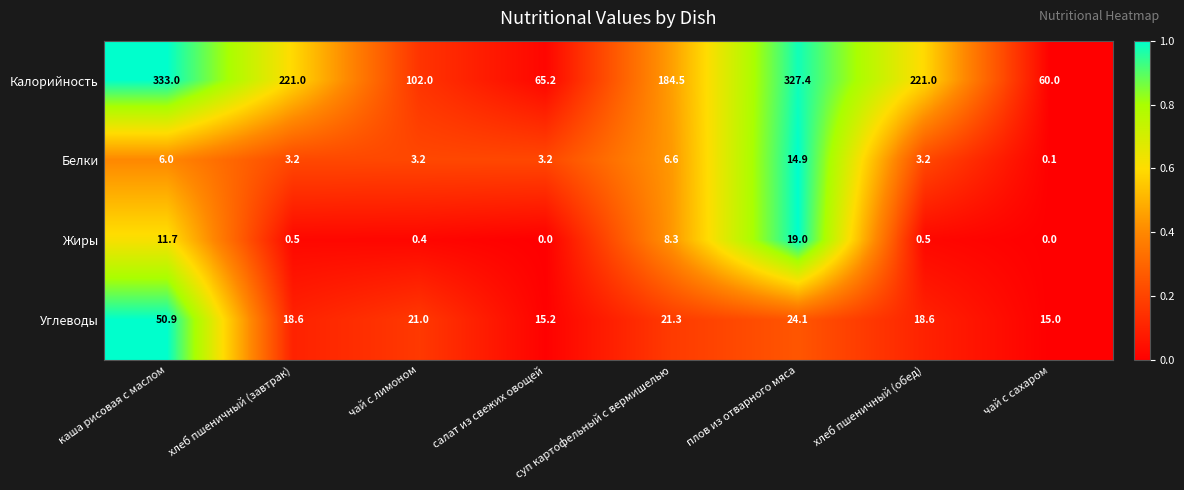

Between салат из свежих овощей and чай с сахаром, which series saw the biggest shift?

Калорийность